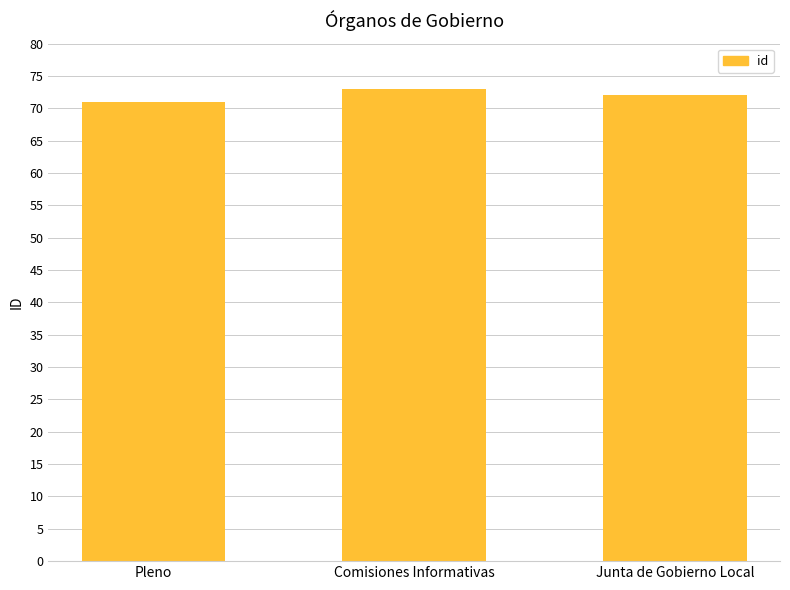

What is the sum of the values at Comisiones Informativas and Junta de Gobierno Local?

145